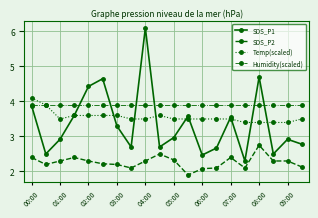

How many intersections are there between SDS_P1 and Temp(scaled)?

10